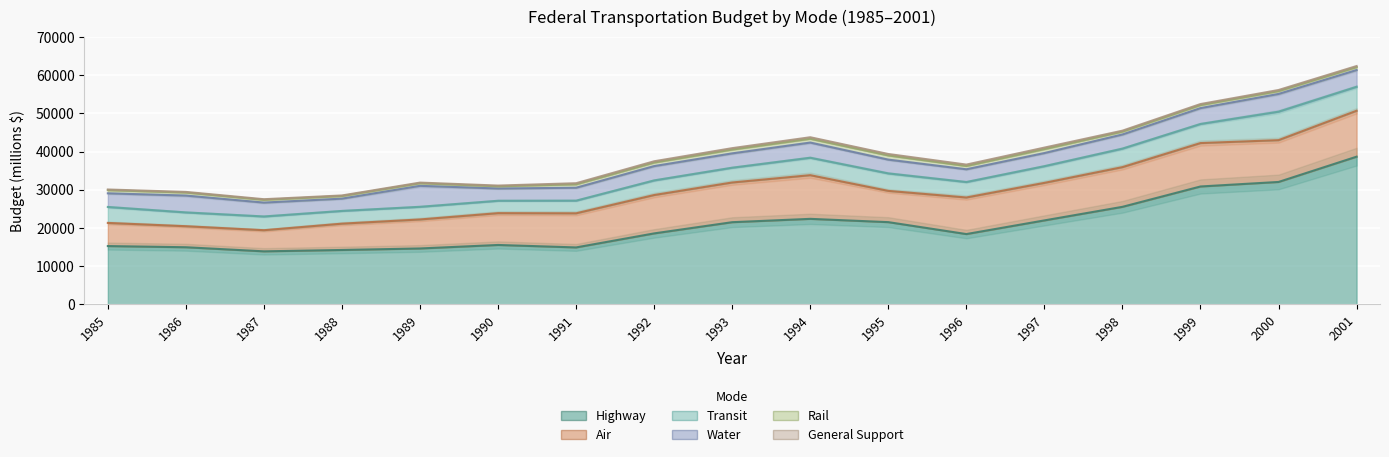

True or false: Water and Transit intersect in this chart.

True